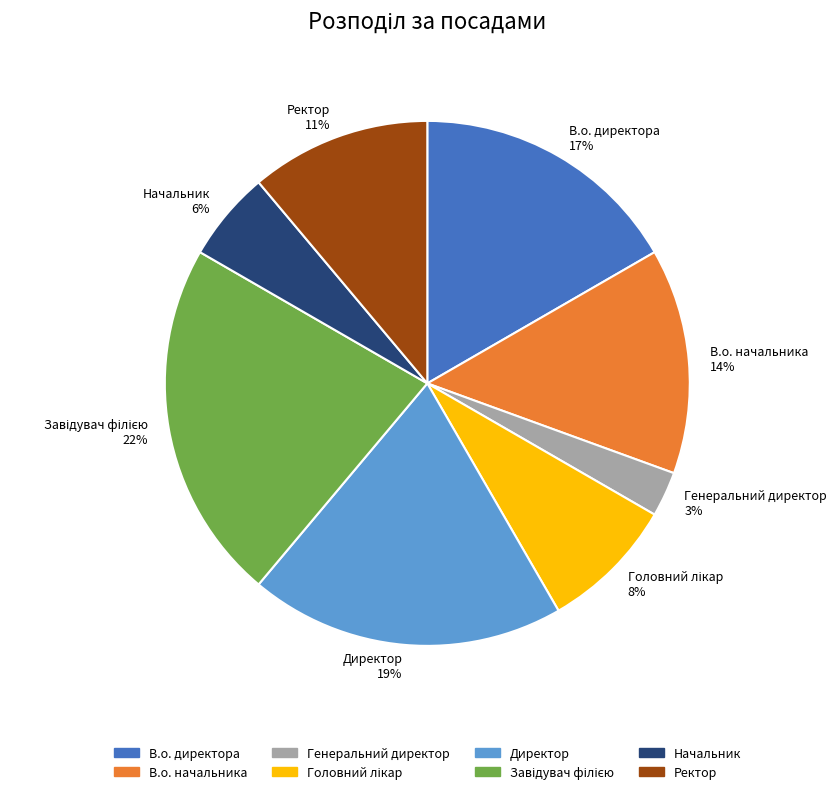

To the nearest percent, what is the difference between the largest and smallest slice percentages?

19%